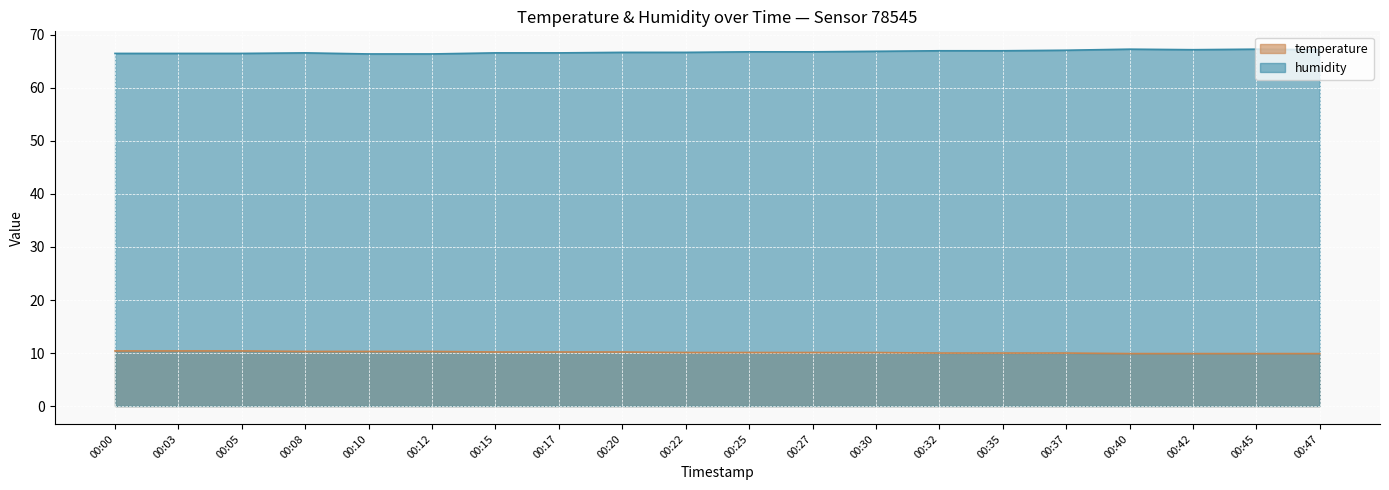

True or false: temperature has a value of 14.1 at 00:25.

False